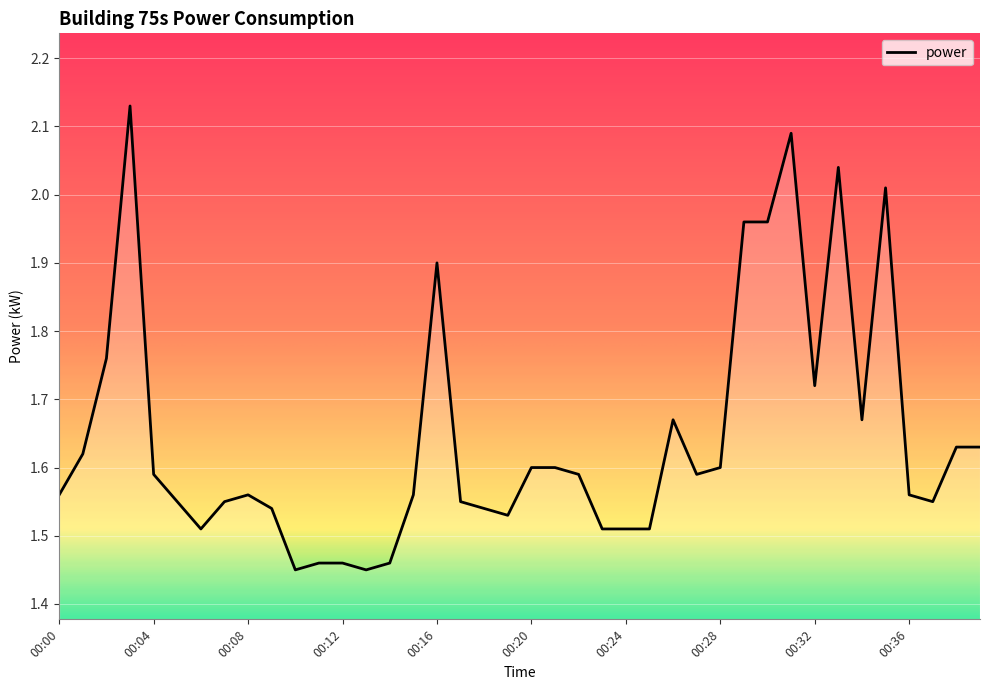

What is the difference between the maximum and minimum values?

0.7